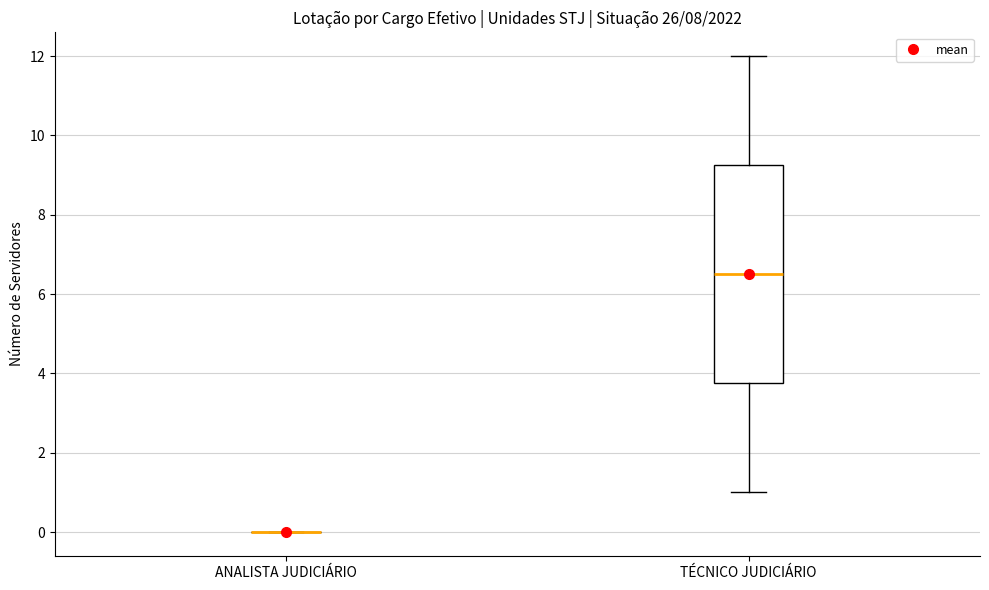

Reading left to right, transcribe this box plot: for each box, give where its median line is, the range the box spans, and where its two whiskers end, as read against the y-axis. The values are not printed on the chart, so give them approximately, as read against the axis.

ANALISTA JUDICIÁRIO: box collapsed to a line at 0.0, whiskers 0.0 to 0.0
TÉCNICO JUDICIÁRIO: median 6.6, box 3.8 to 9.2, whiskers 1.0 to 12.0